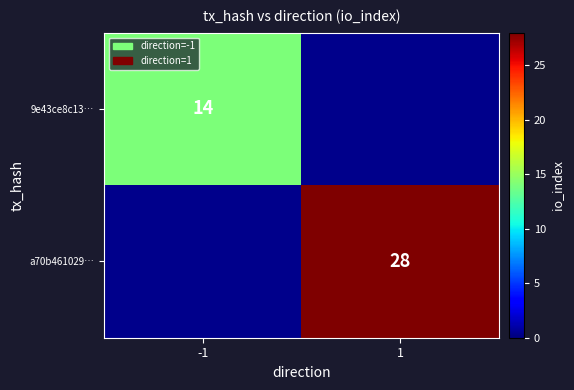

True or false: a70b461029… has a value of 6.8 at 1.

False